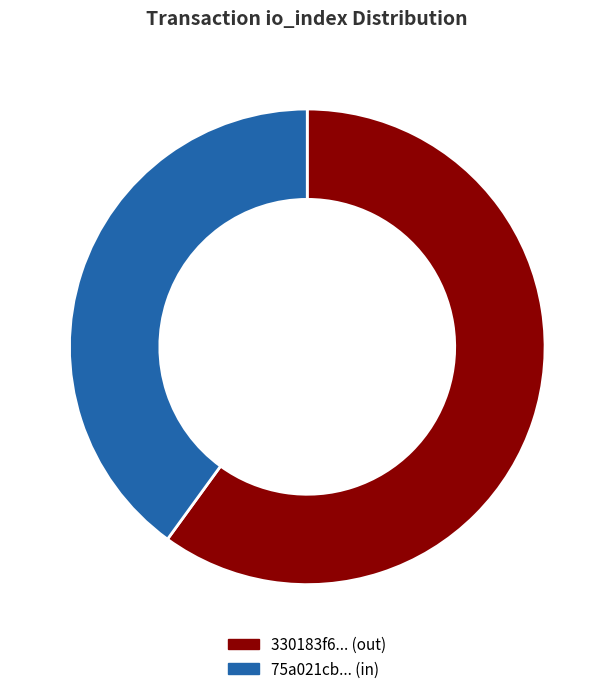

What is the largest slice in the pie chart?

330183f6... (out)